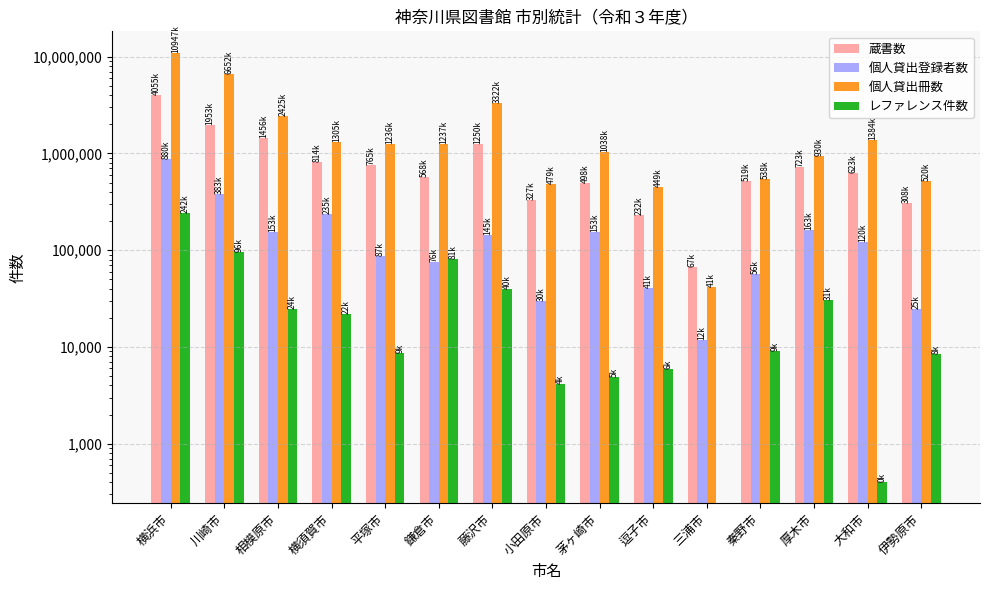

What is the total value across all series at 逗子市?

727778